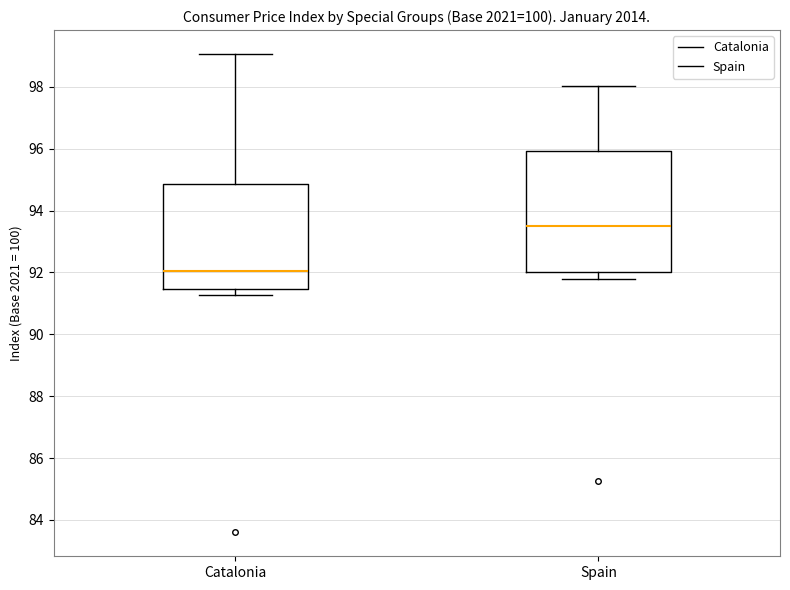

Reading left to right, read every box against the y-axis: the position of its median line, the range the box covers, and the ends of its whiskers. The values are not printed on the chart, so give them approximately, as read against the axis.

Catalonia: median 92.0, box 91.4 to 94.8, whiskers 91.2 to 99.0
Spain: median 93.6, box 92.0 to 96.0, whiskers 91.8 to 98.0